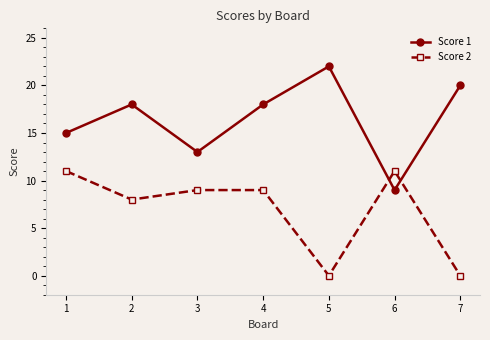

Which category has the highest value in the Score 1 series?

5